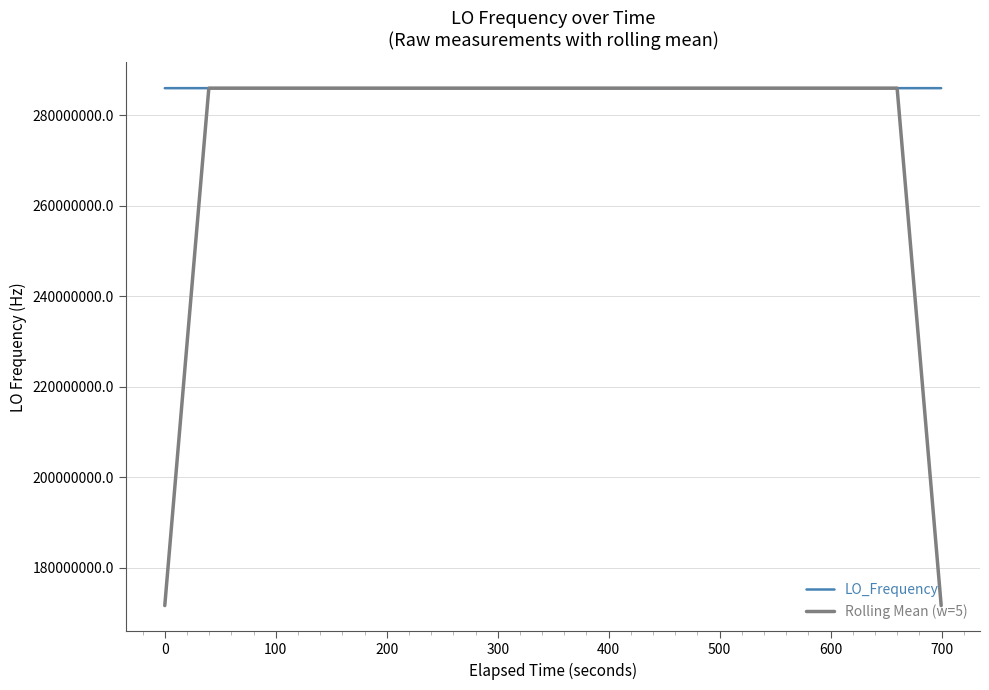

What is the greatest value displayed?

286044773.9